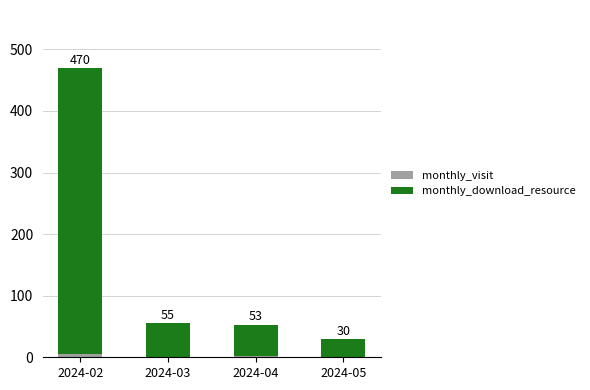

Rank the series by their maximum value, from lowest to highest.

monthly_download_resource, monthly_visit